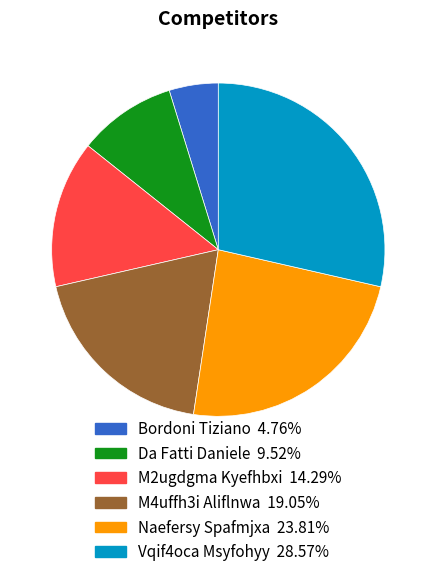

Does any single category account for the majority?

No